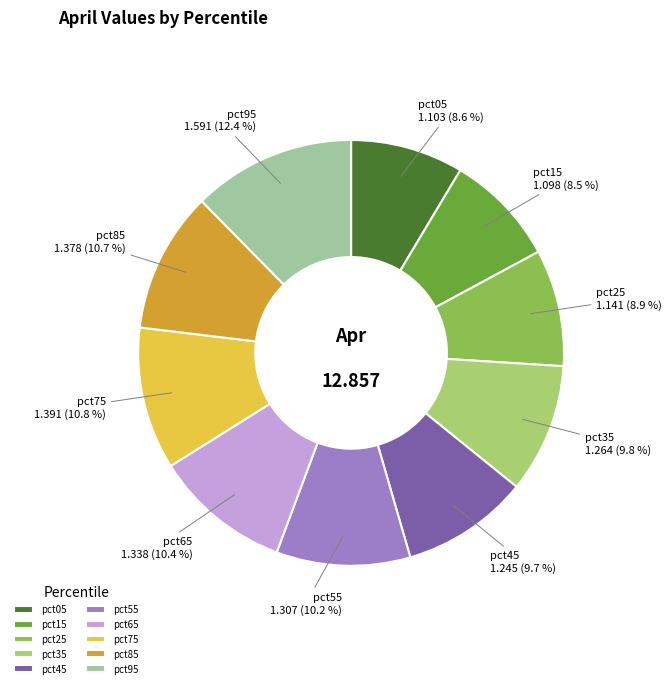

Is pct95 the majority of the pie?

No